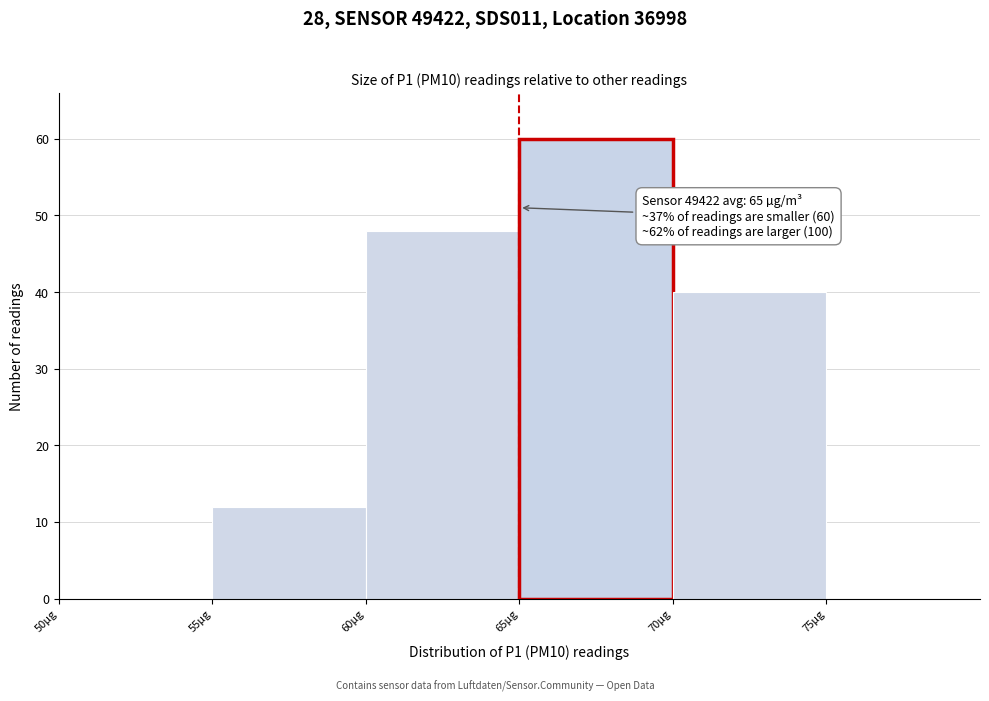

Which range on the x-axis has the tallest bar?

65 to 70